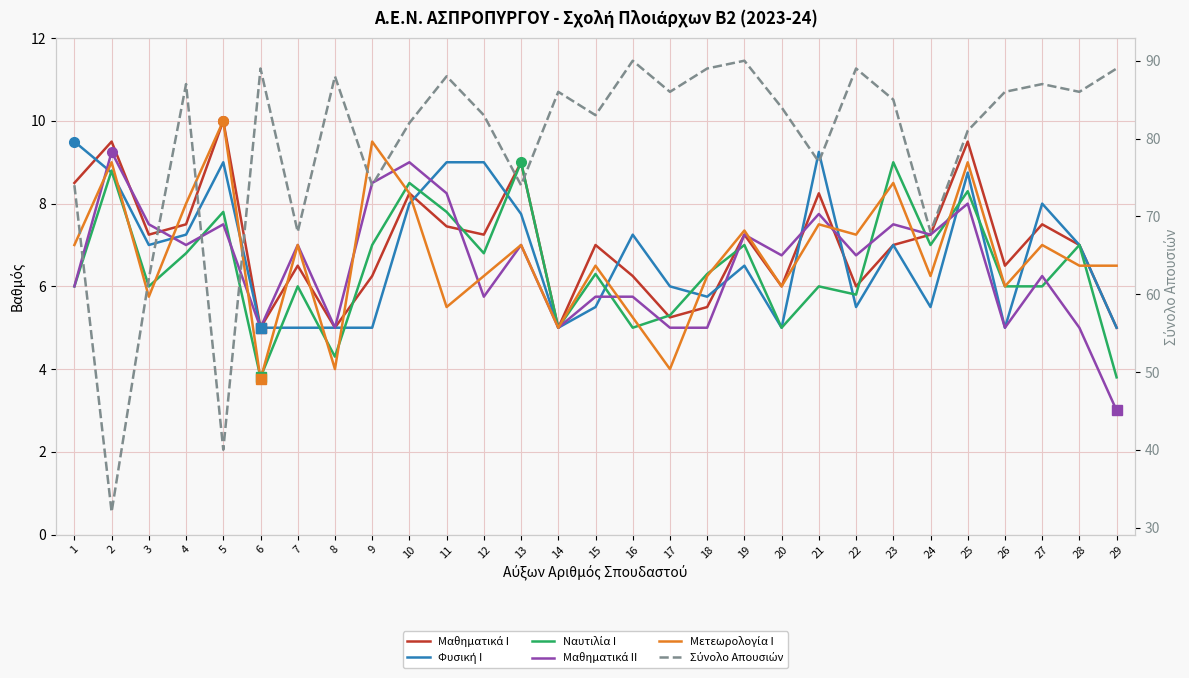

The Φυσική Ι series shows 1.4 at 7. True or false?

False